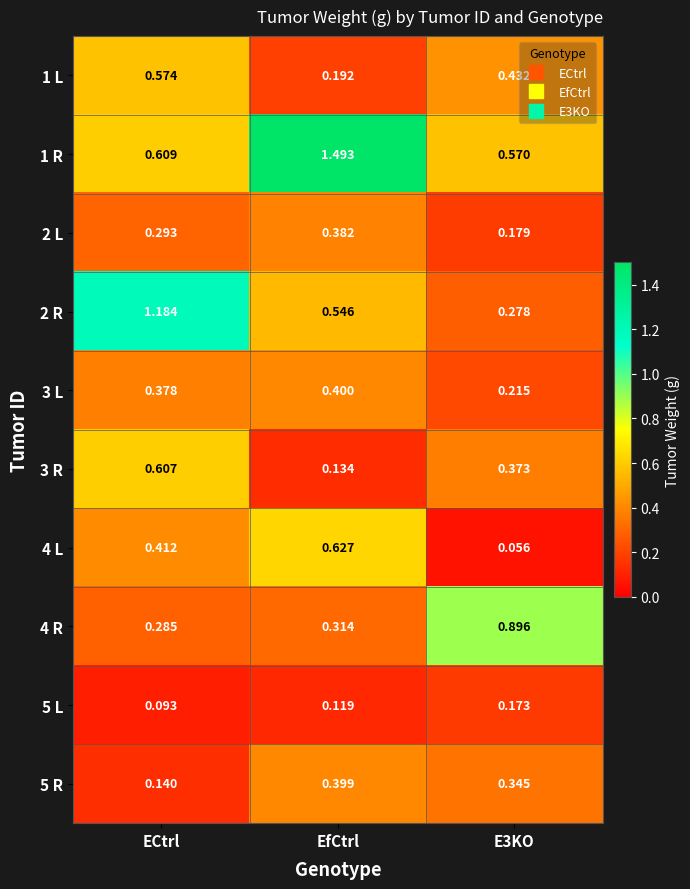

At which category is the sum across all series the highest?

EfCtrl